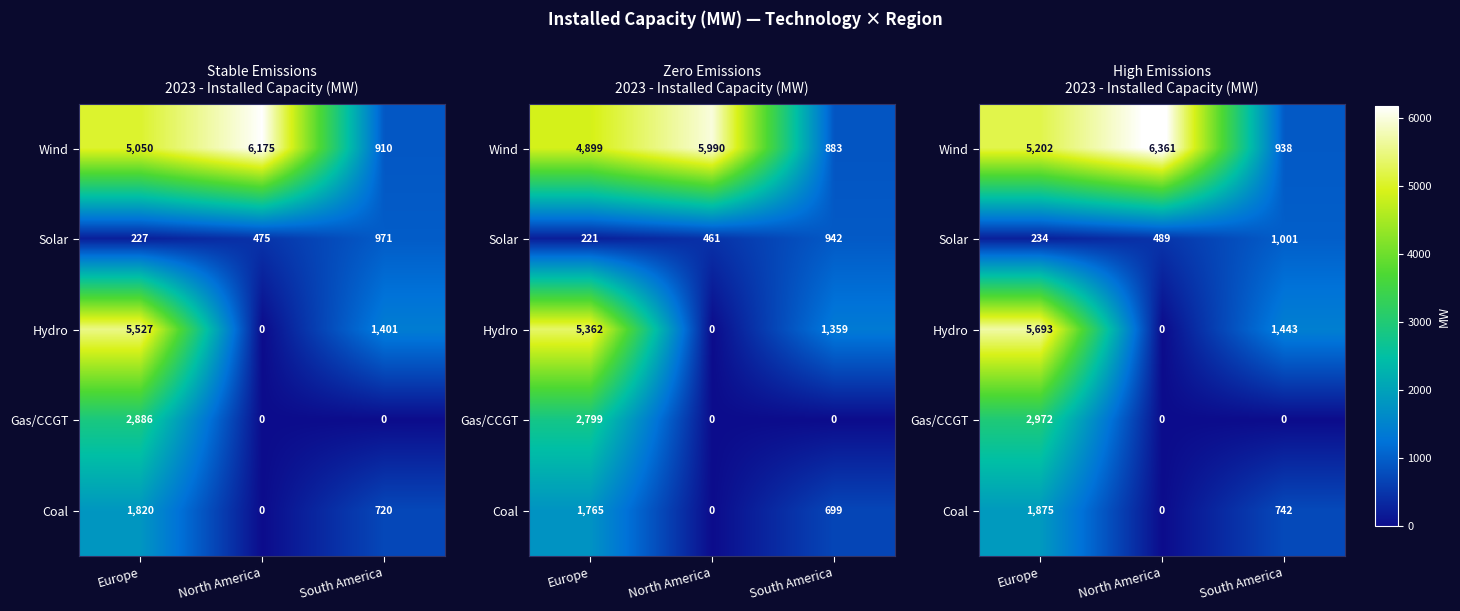

True or false: Solar has a value of 1000.6 at South America.

True